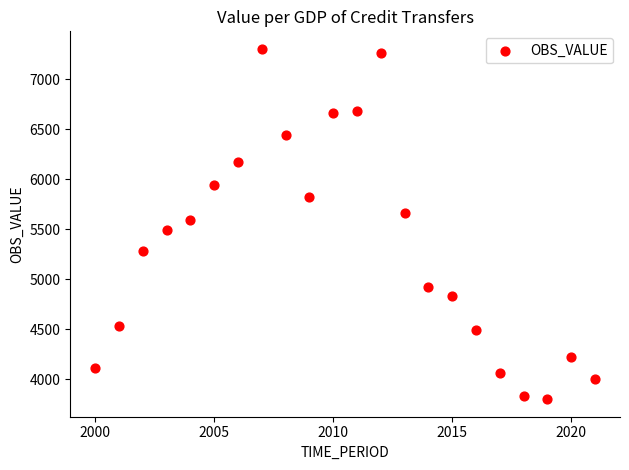

What is the range of Y values (max minus min)?

3507.4